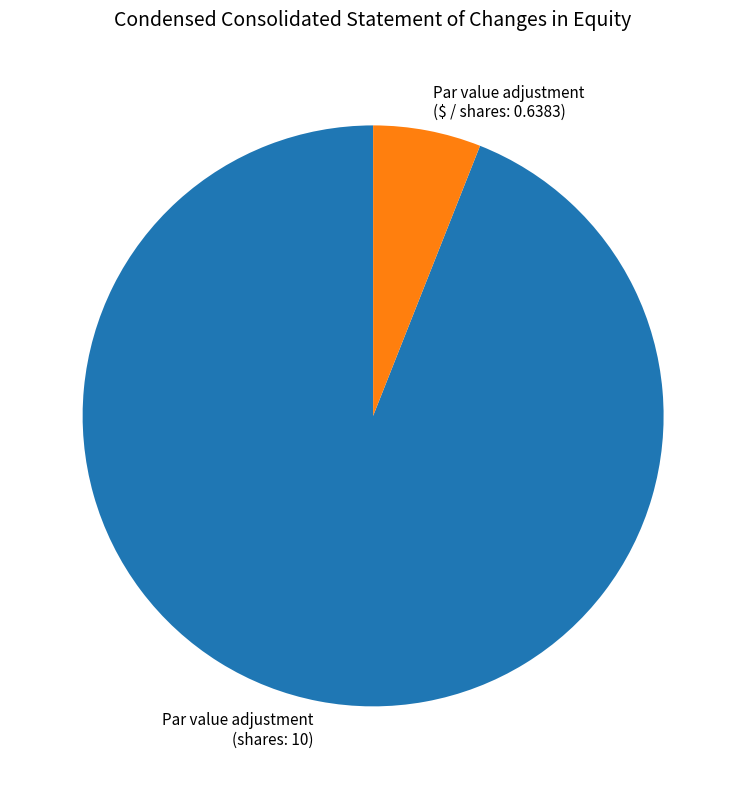

Count the number of slices in the pie.

2